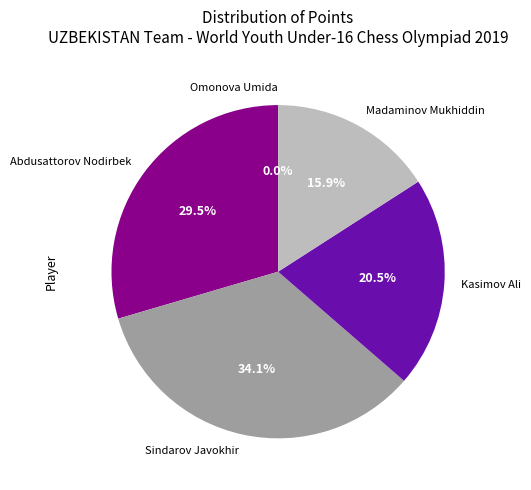

How many segments does this pie chart have?

5